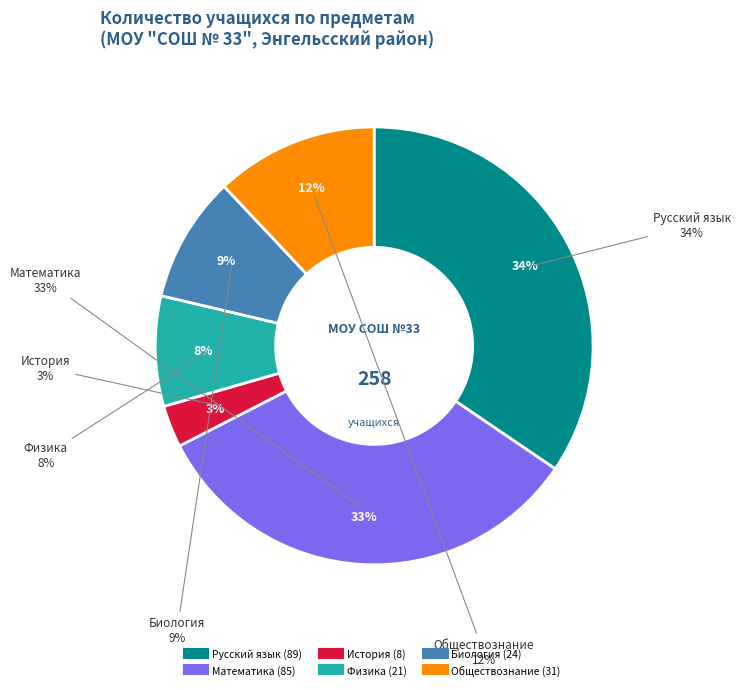

To the nearest percent, what is the difference between the largest and smallest slice percentages?

31%